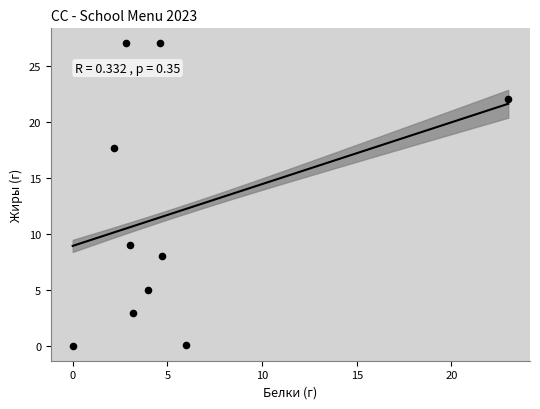

What is the range of X values (max minus min)?

23.0